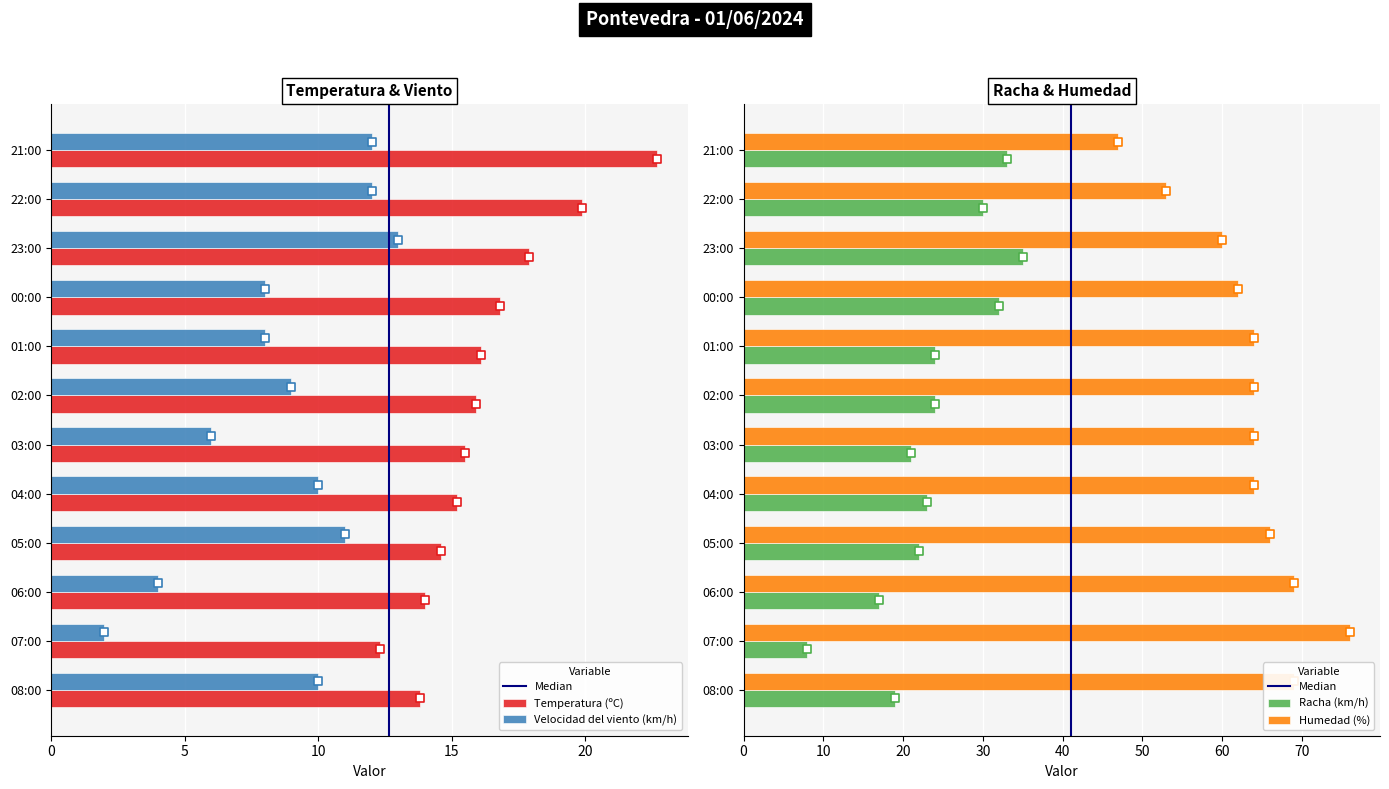

At which category is the sum across all series the highest?

23:00